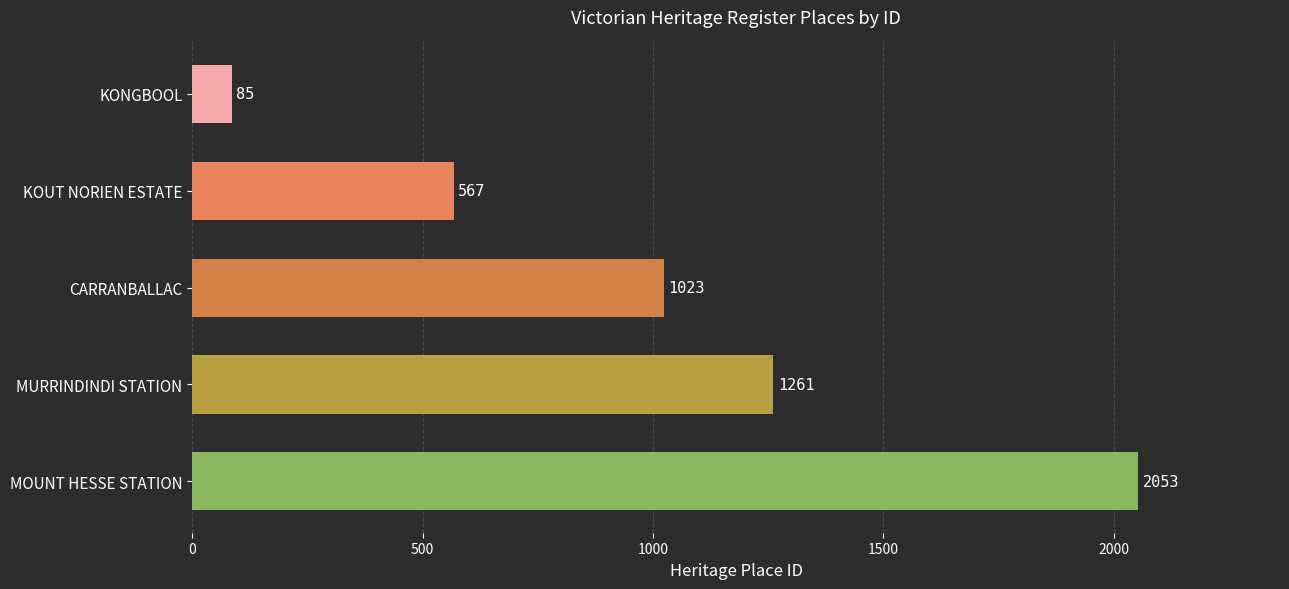

What is the difference between the maximum and minimum values?

1968